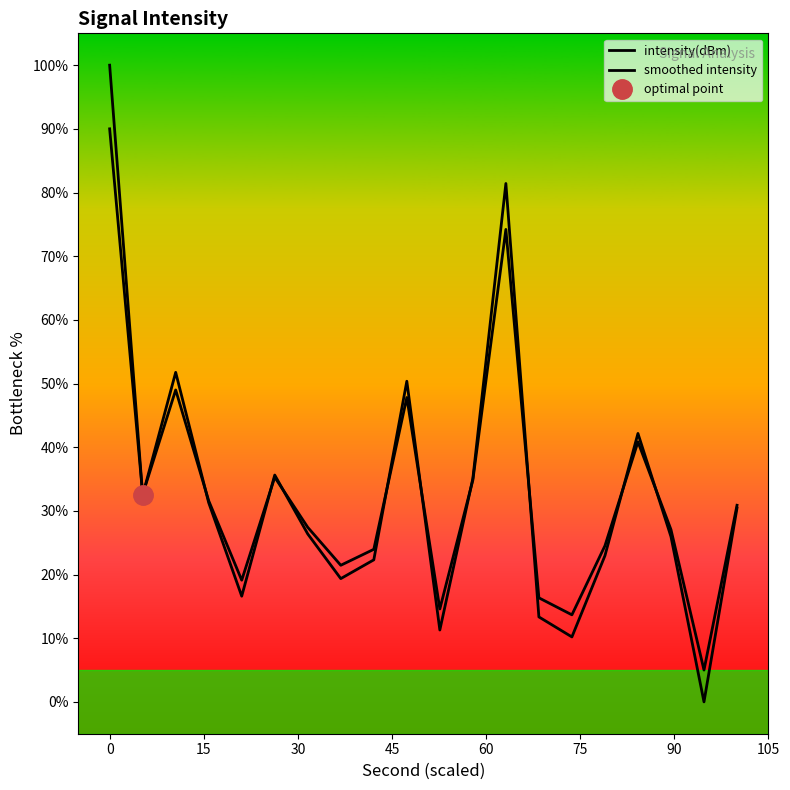

Is it true that intensity(dBm) equals 14.5 at 14?

False